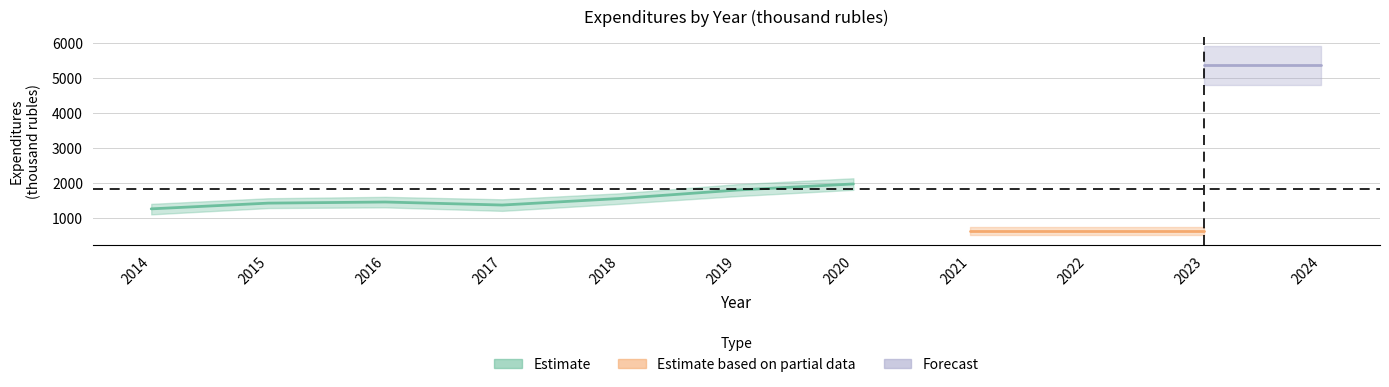

What is the value of the Estimate based on partial data point at the 8th from the left?

623.6